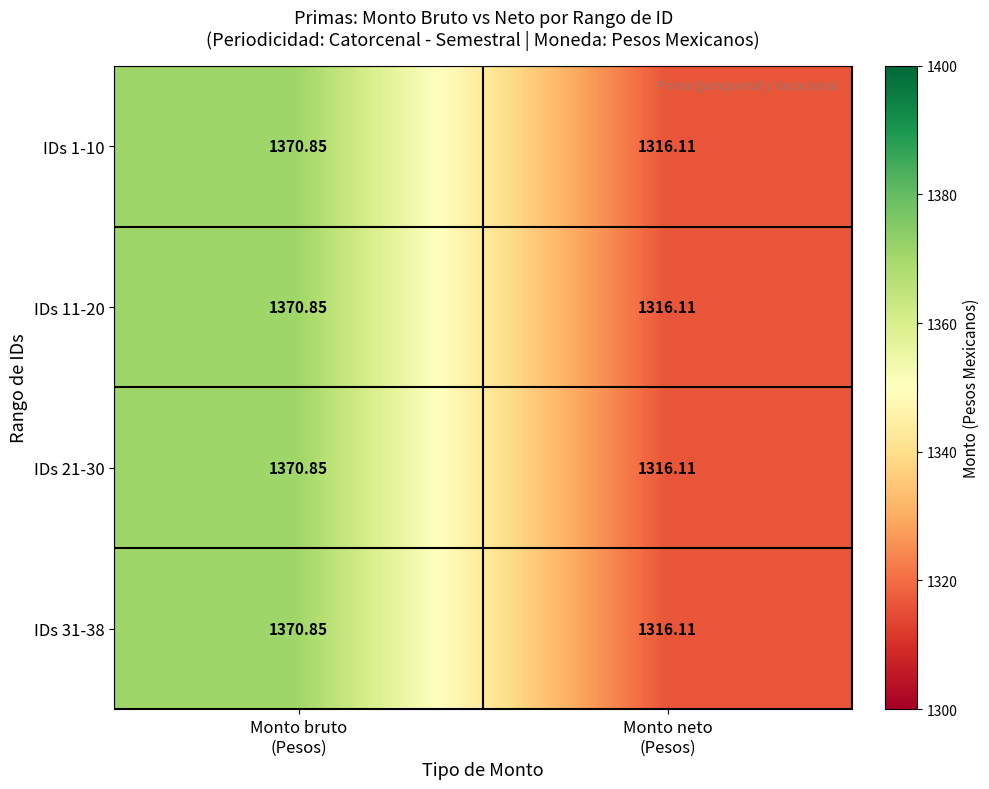

At which category does the chart reach its peak across all series?

Monto bruto
(Pesos)